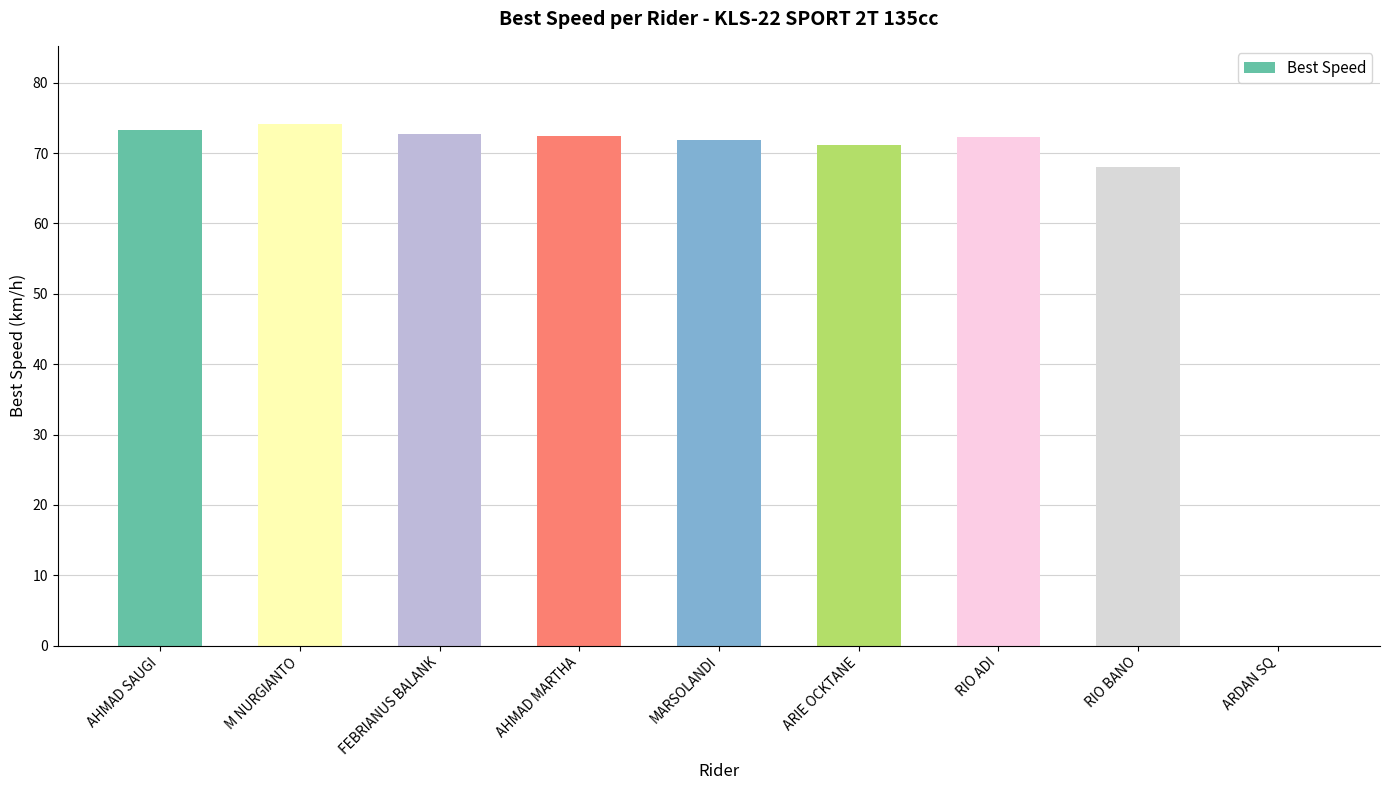

Are the bars horizontal?

No